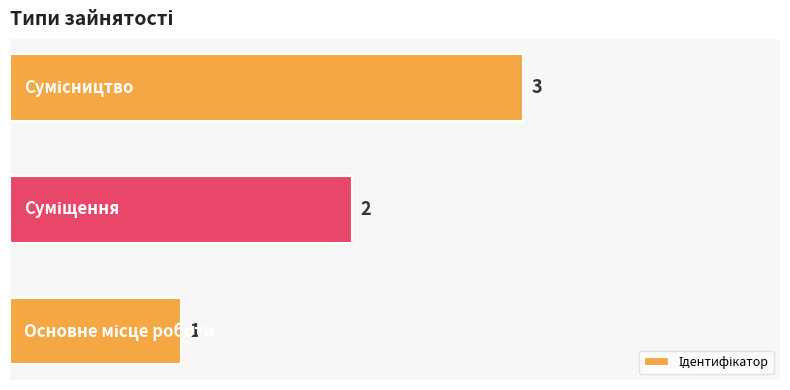

How many bars are there in total?

3